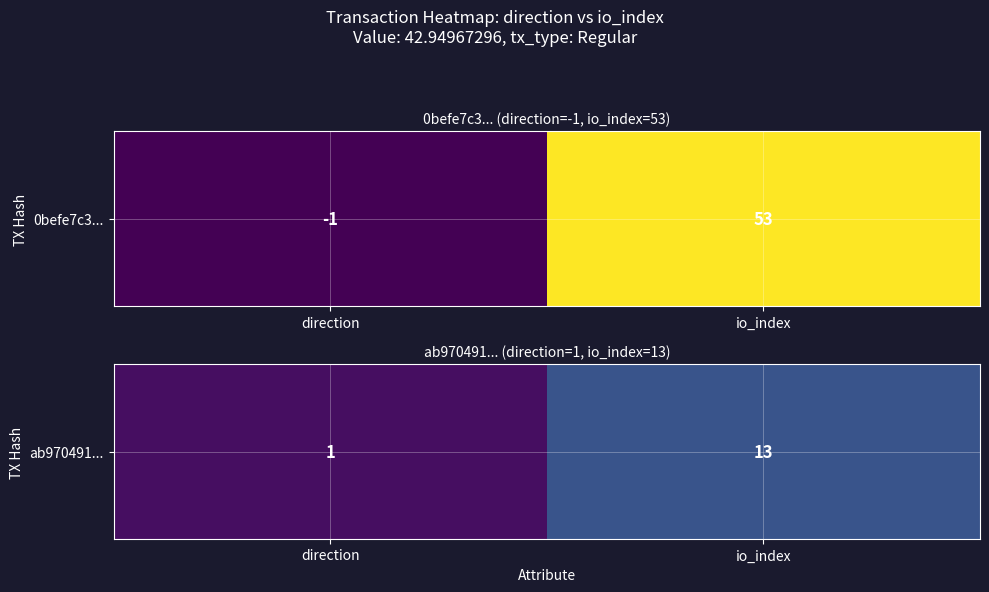

Reading left to right, list all the values displayed in this chart.

direction=1	io_index=13